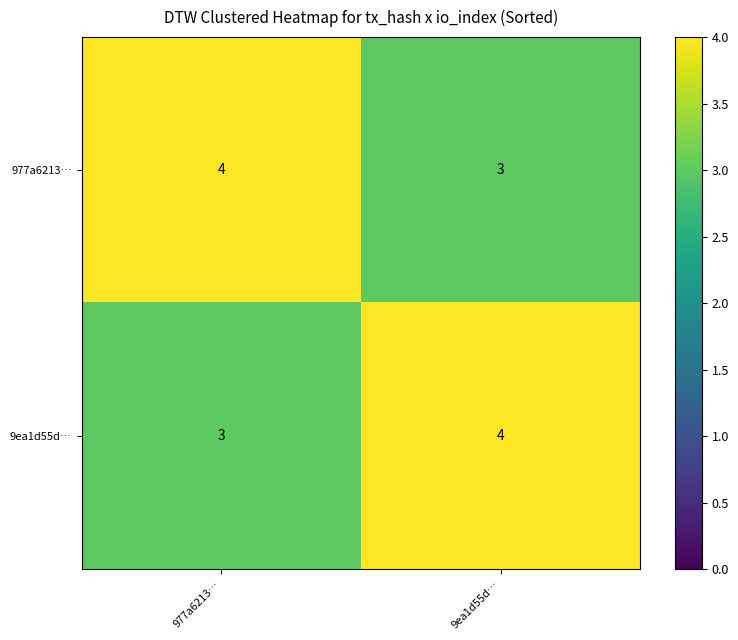

At which label is 9ea1d55d… closest to 3?

977a6213…